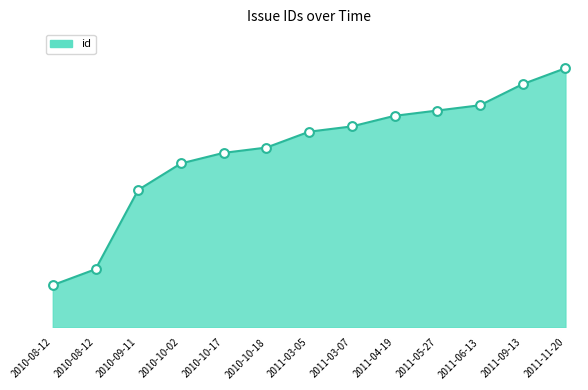

Between 2011-03-07 and 2011-03-05, which is larger?

2011-03-07